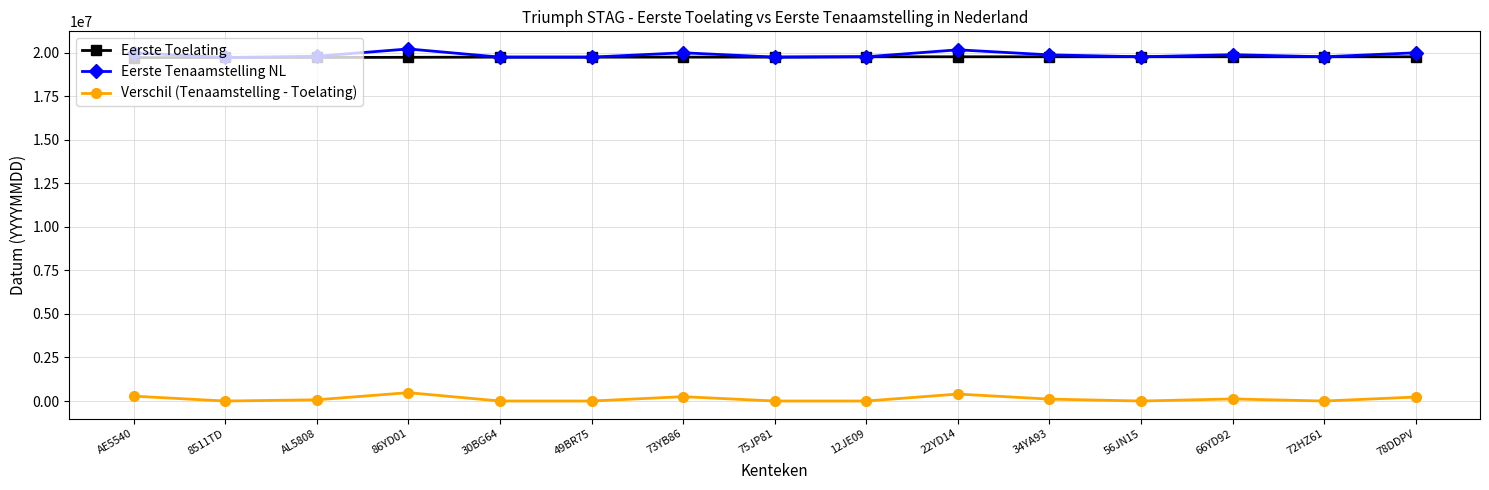

The value of Eerste Tenaamstelling NL at 78DDPV is 31973997. True or false?

False